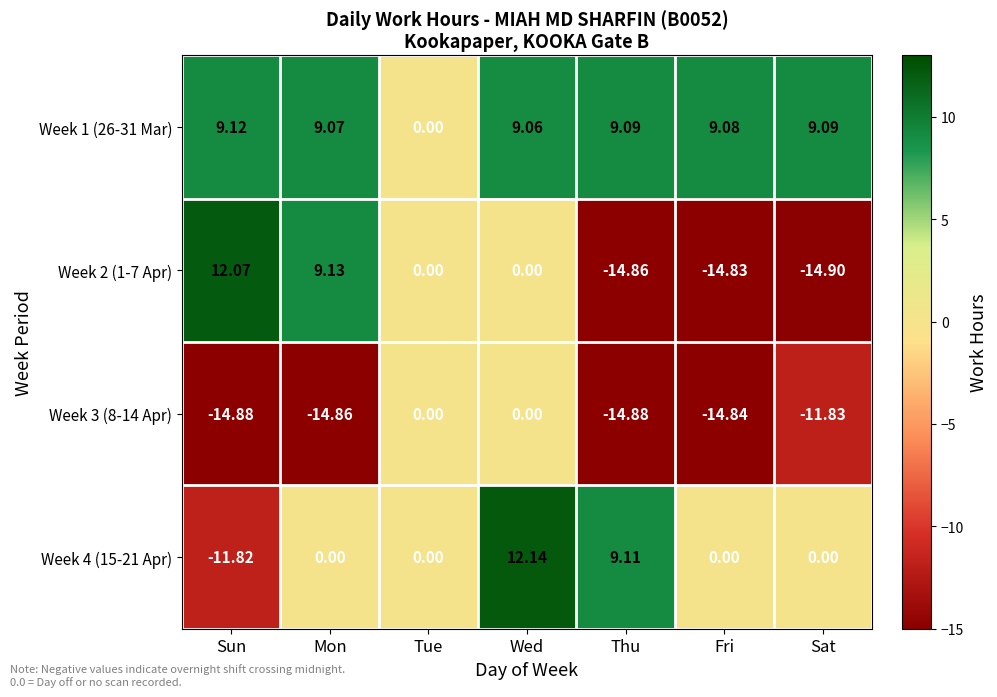

At which category does the chart reach its peak across all series?

Wed